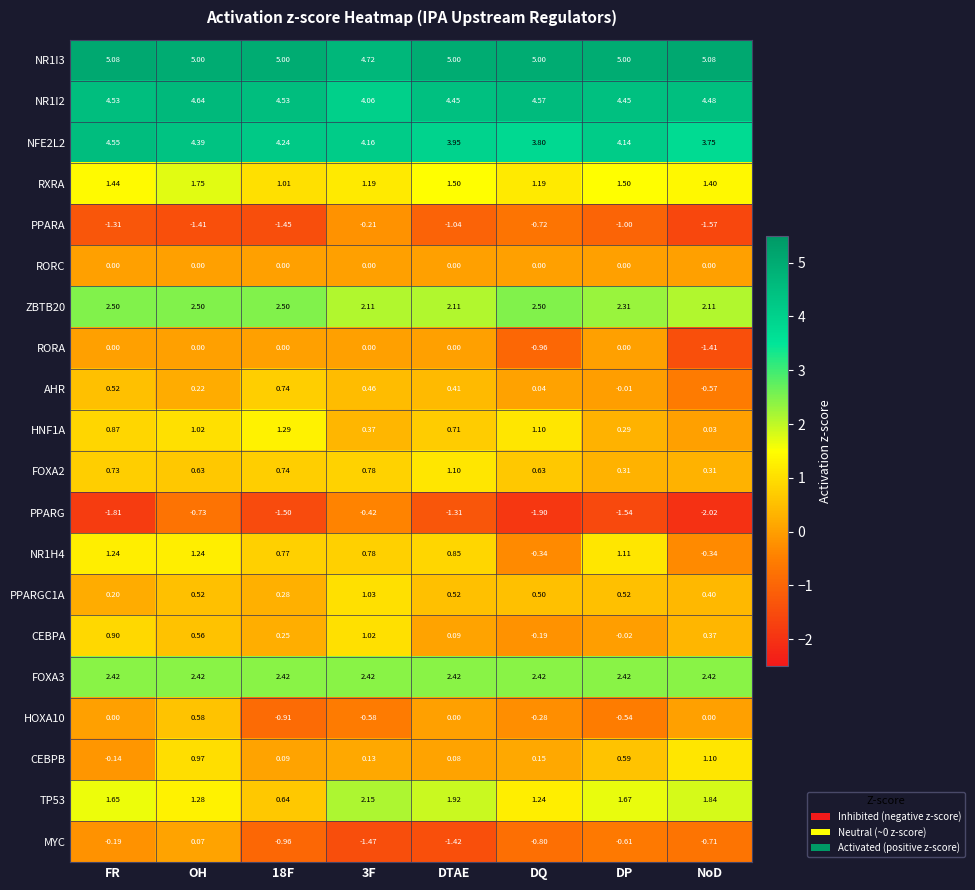

What is the spread (max minus min) of values at NoD?

7.1